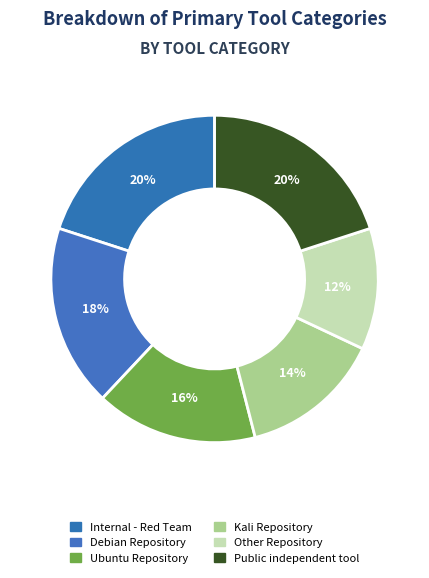

To the nearest percent, what is the difference between the largest and smallest slice percentages?

8%